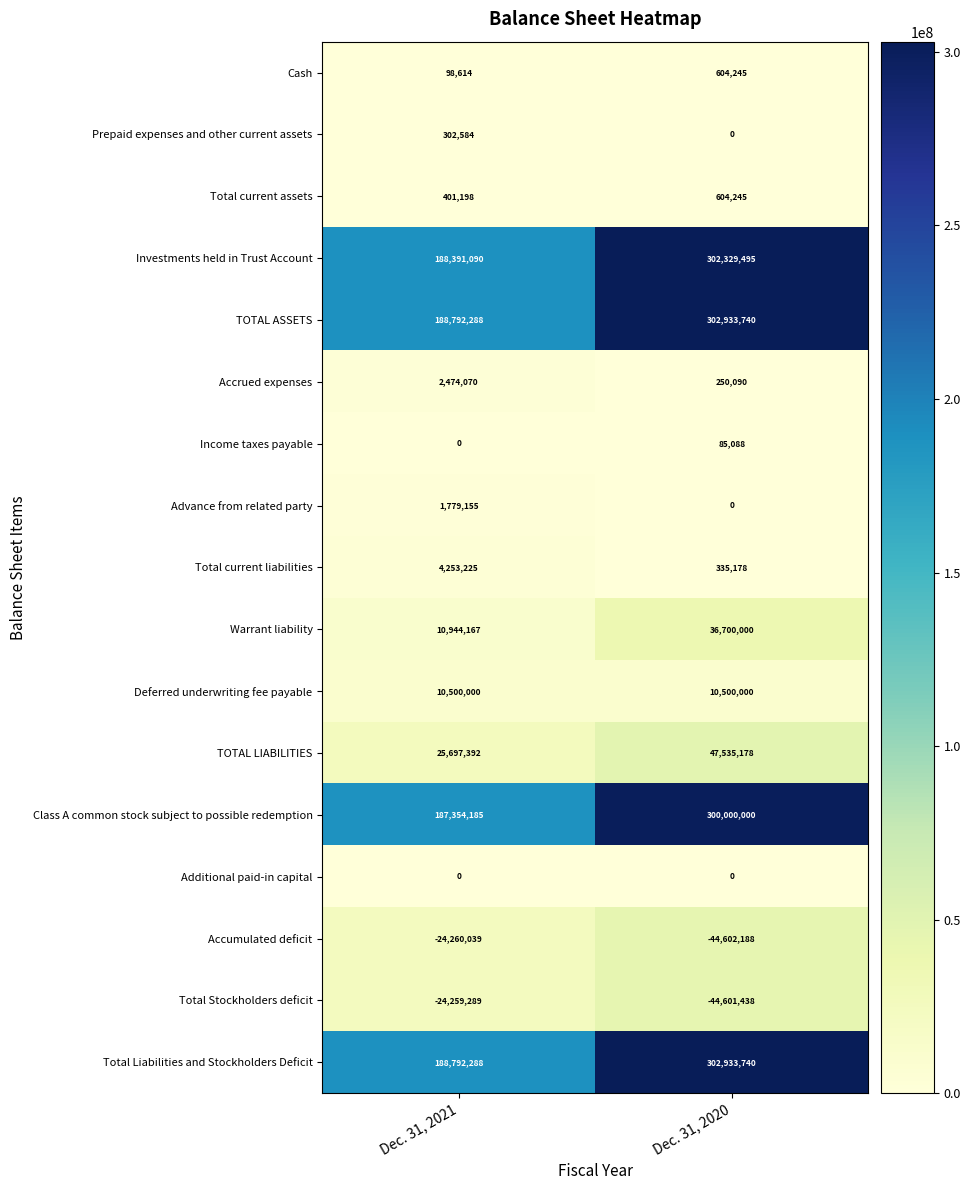

What is the difference between the Total current assets values at Dec. 31, 2020 and Dec. 31, 2021?

203047